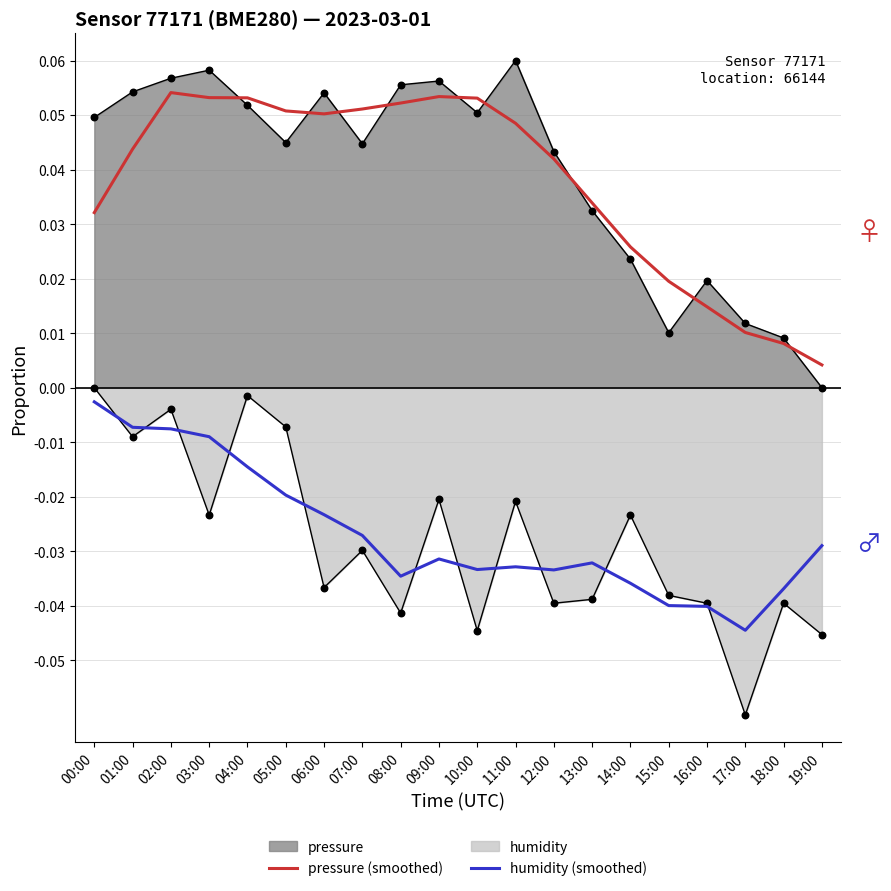

How many lines are shown in the chart?

4